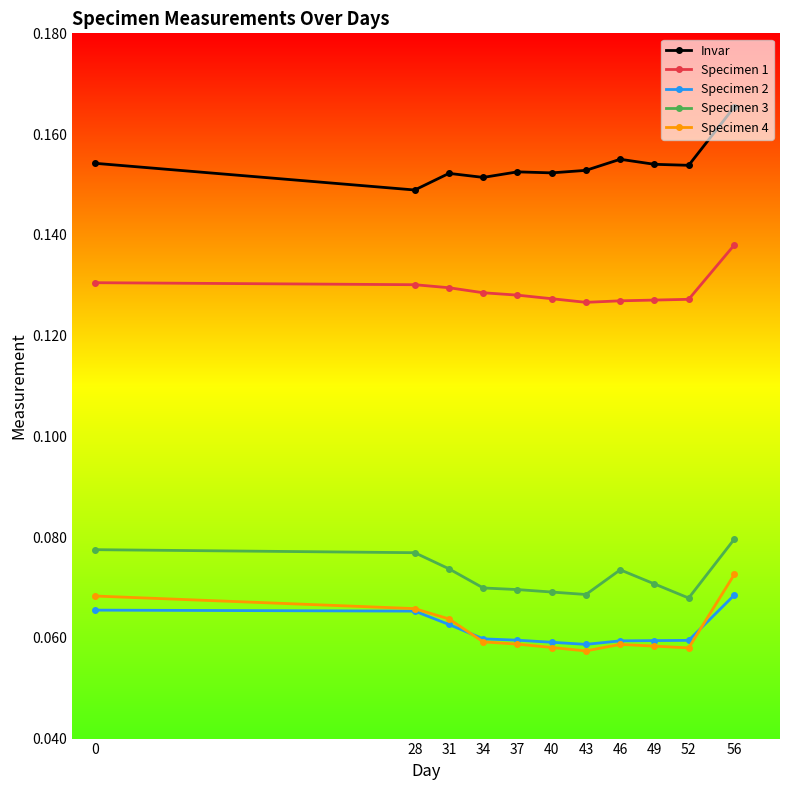

Which series has the largest total across all categories?

Invar